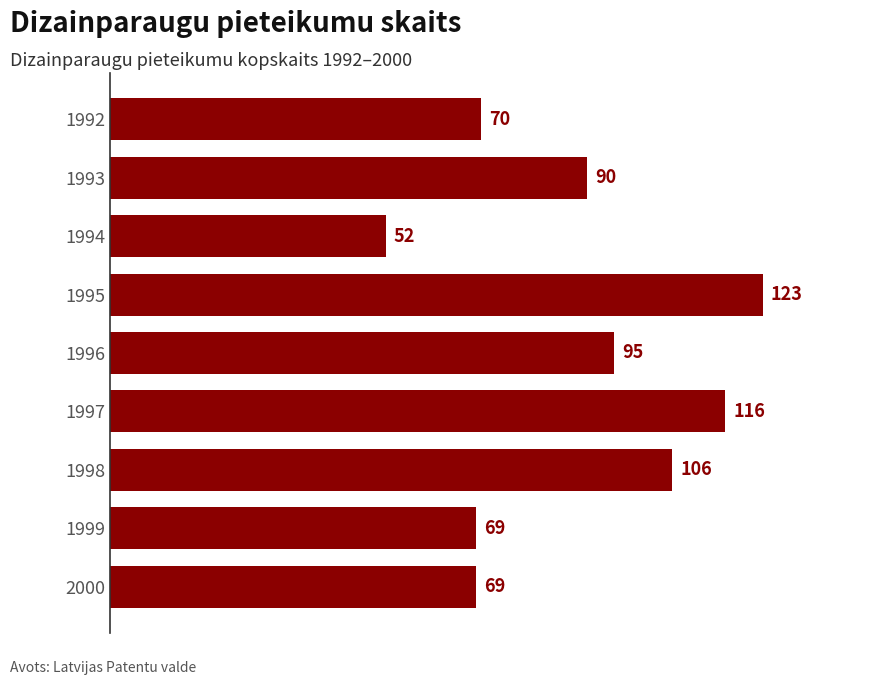

Reading top to bottom, what are all the values shown in this chart?

70	90	52	123	95	116	106	69	69